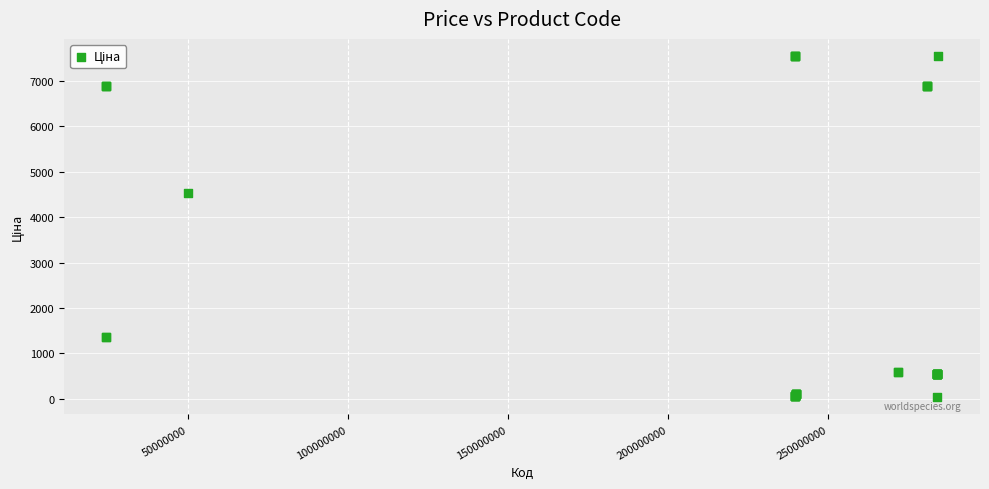

What Y value in the scatter plot is closest to 3788?

4531.4